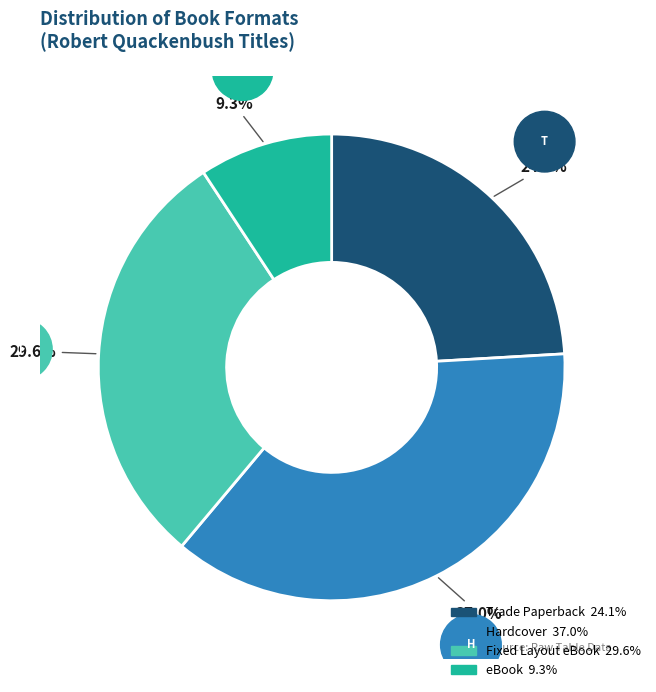

Which category has the smallest portion of the pie?

eBook